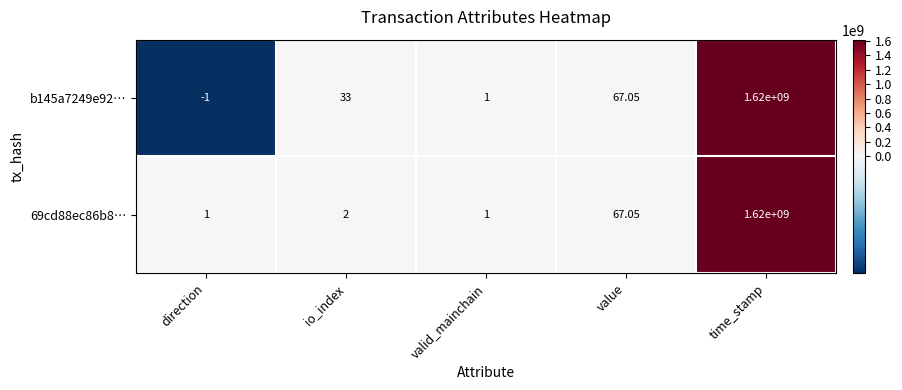

List the labels in order of b145a7249e92… value, smallest first.

direction, valid_mainchain, io_index, value, time_stamp